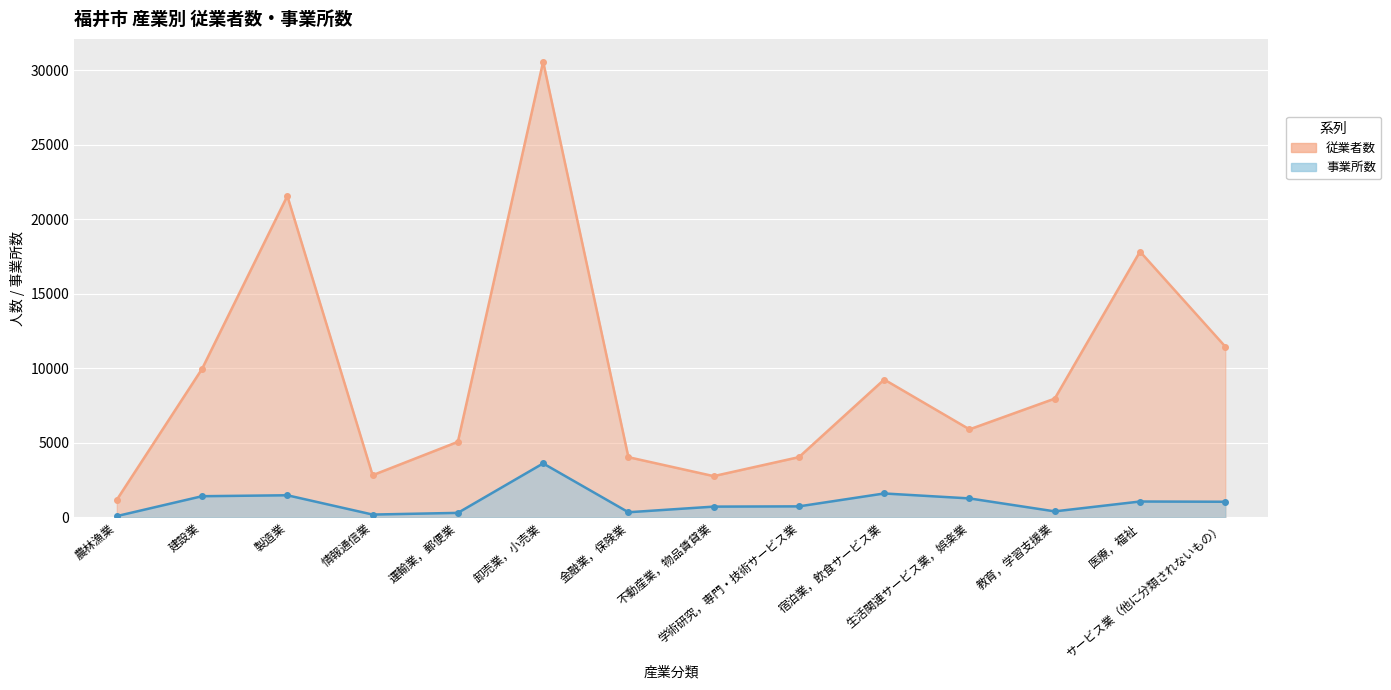

How many distinct data groups are displayed?

2